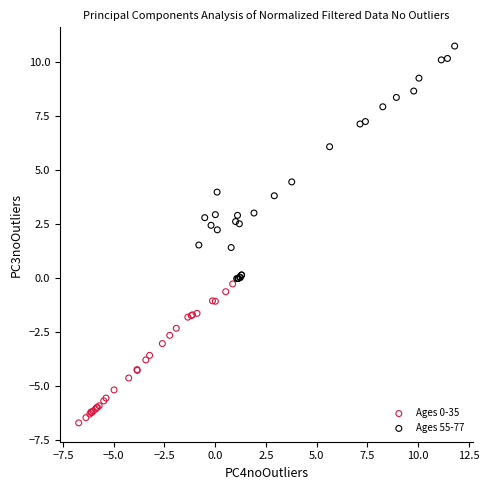

Which series has the largest Y range (max minus min)?

Ages 55-77